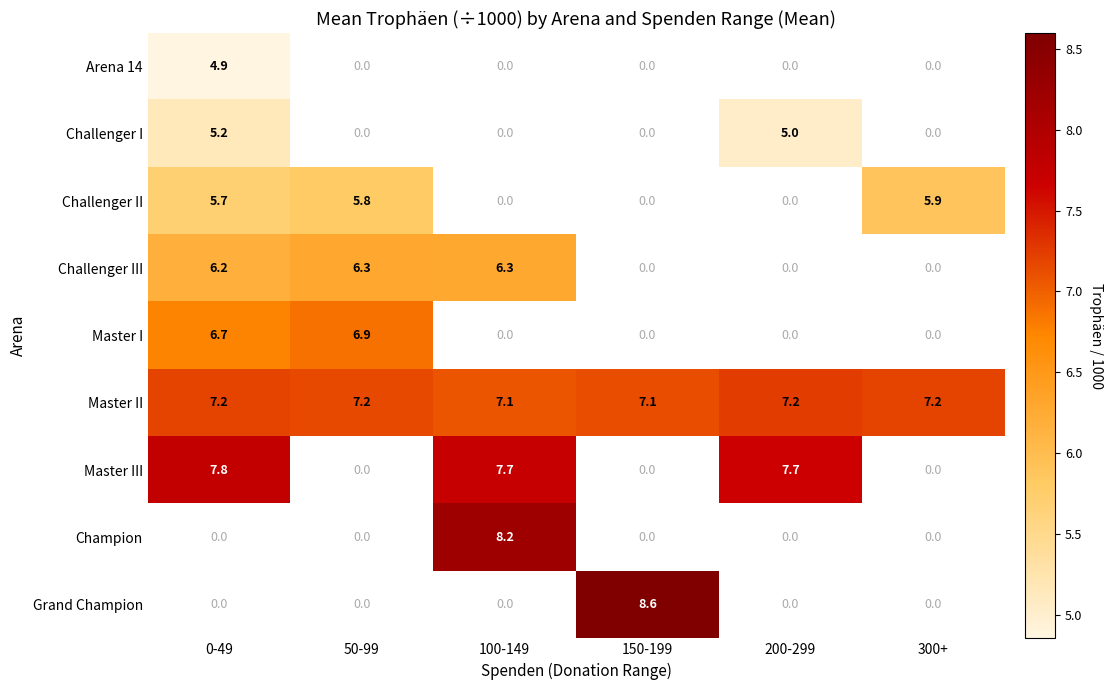

How many Master II values are between 7 and 8?

6